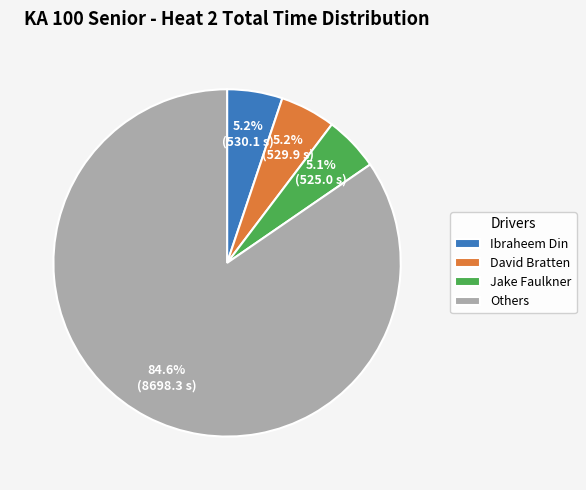

Which category has the biggest portion of the pie?

Others